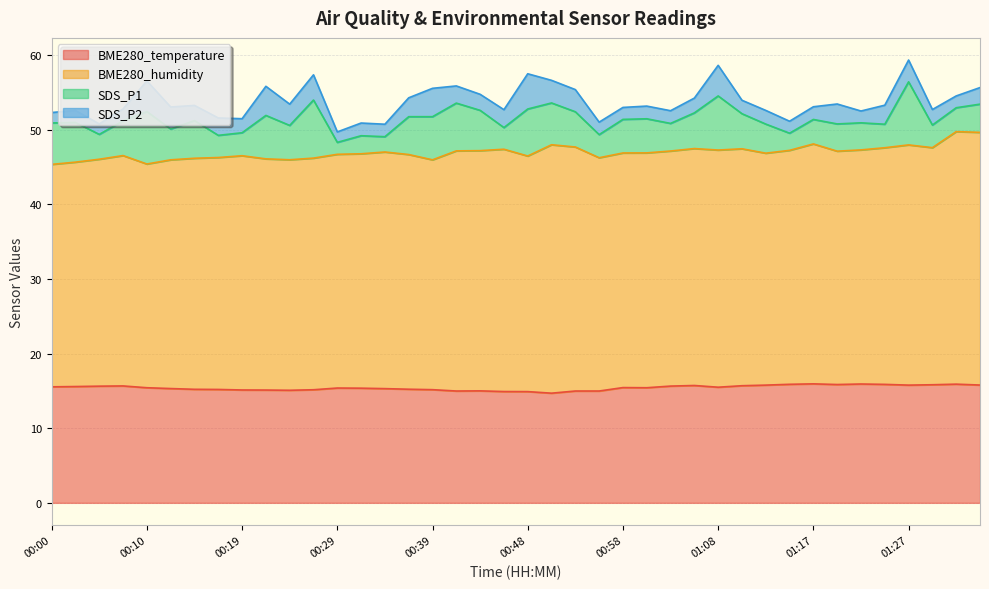

At which category does SDS_P2 reach its first local valley?

00:05